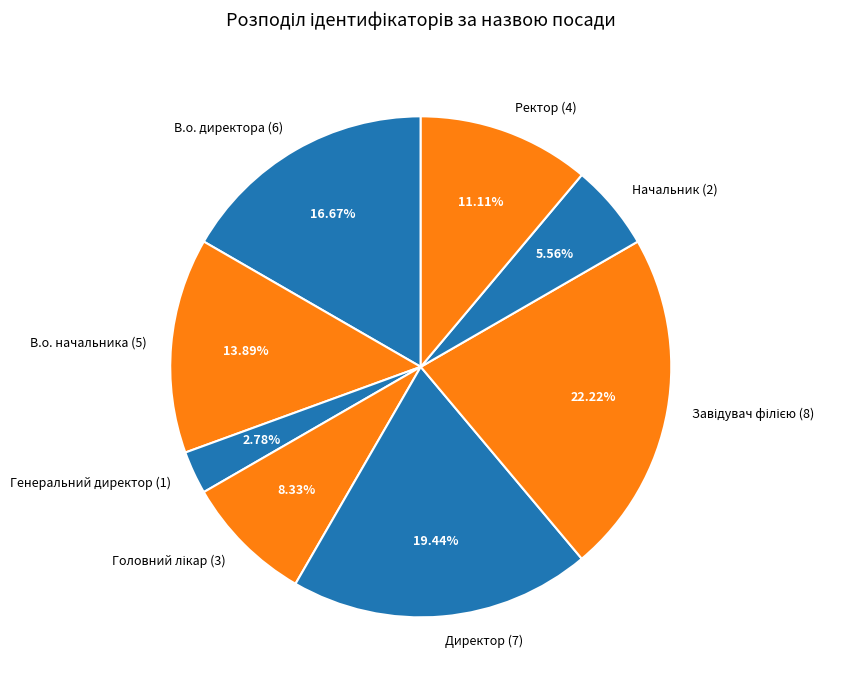

Which slice is the smallest?

Генеральний директор